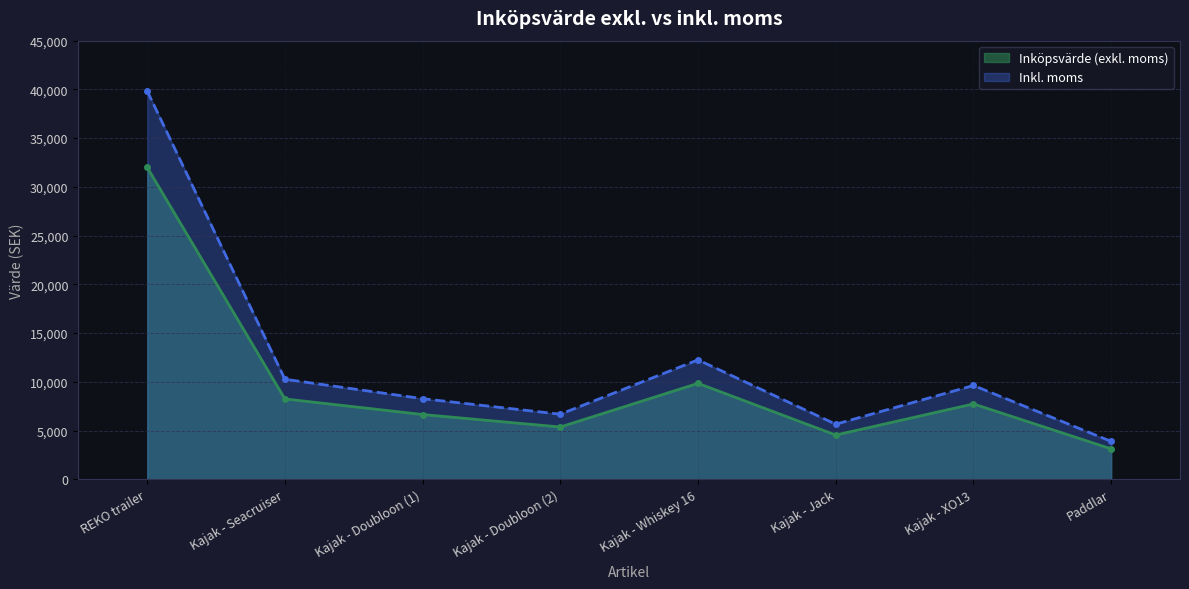

True or false: Inköpsvärde (exkl. moms) has a value of 6639.0 at Kajak - Doubloon (1).

True